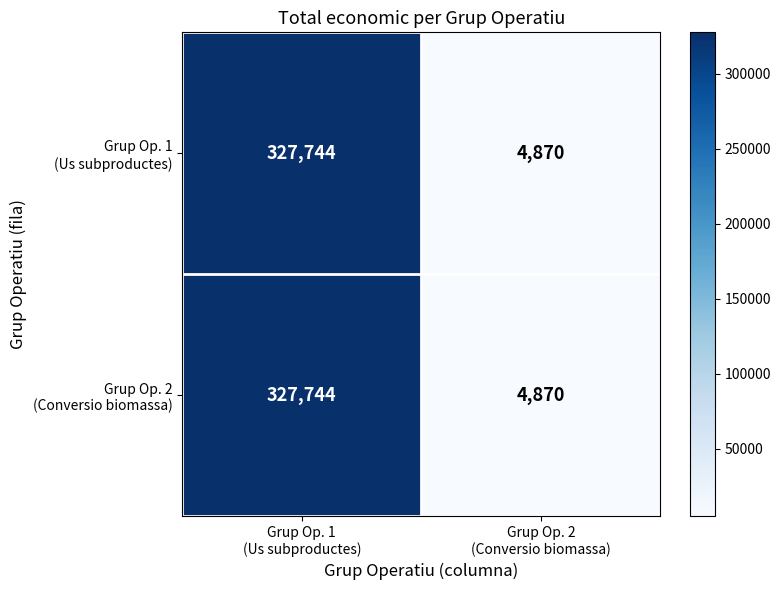

How many data points does each series have?

2